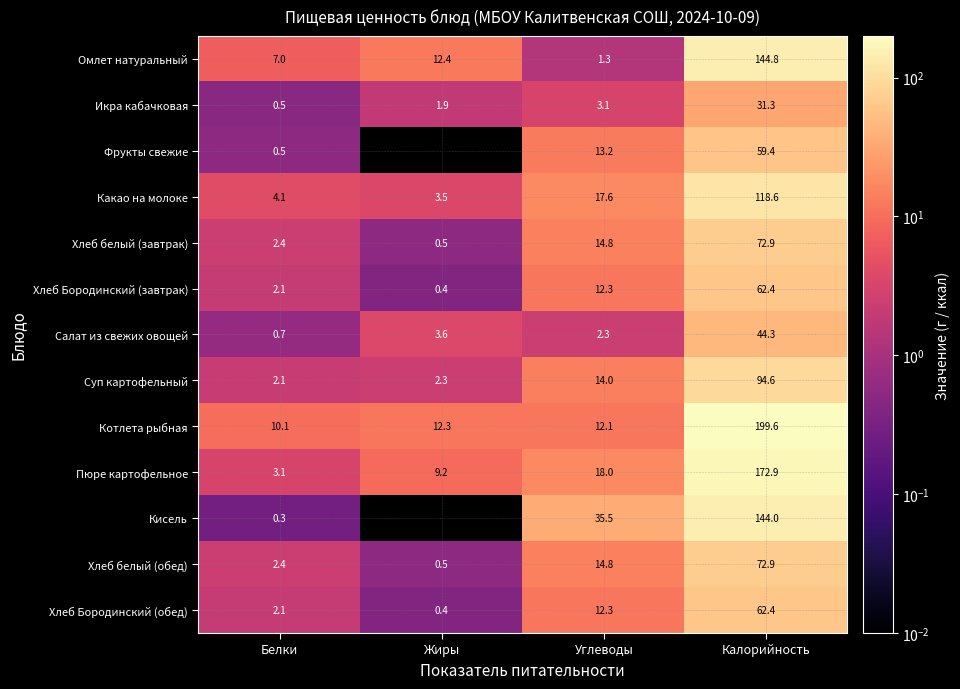

What is the difference between the Салат из свежих овощей values at Калорийность and Белки?

43.6